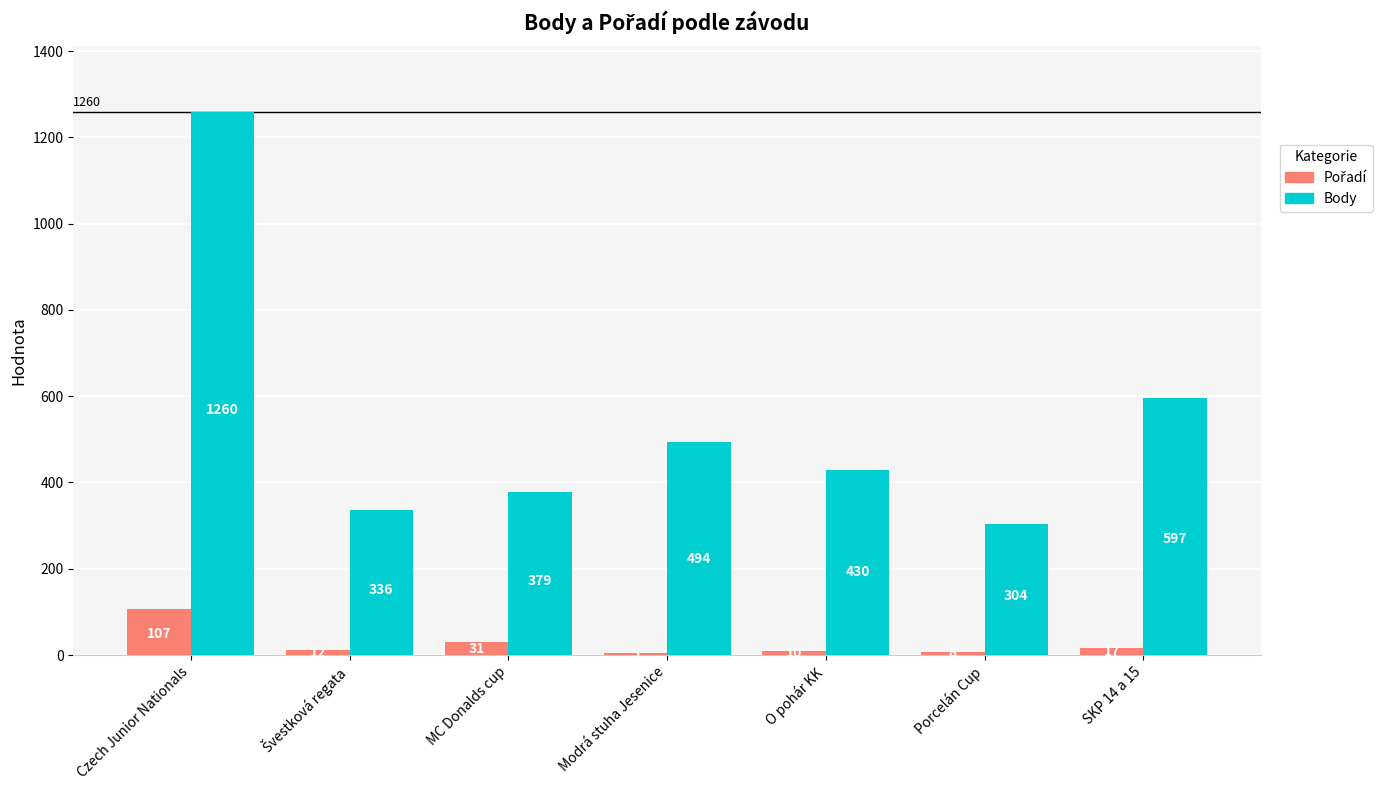

What is the approximate value of Body at SKP 14 a 15?

597